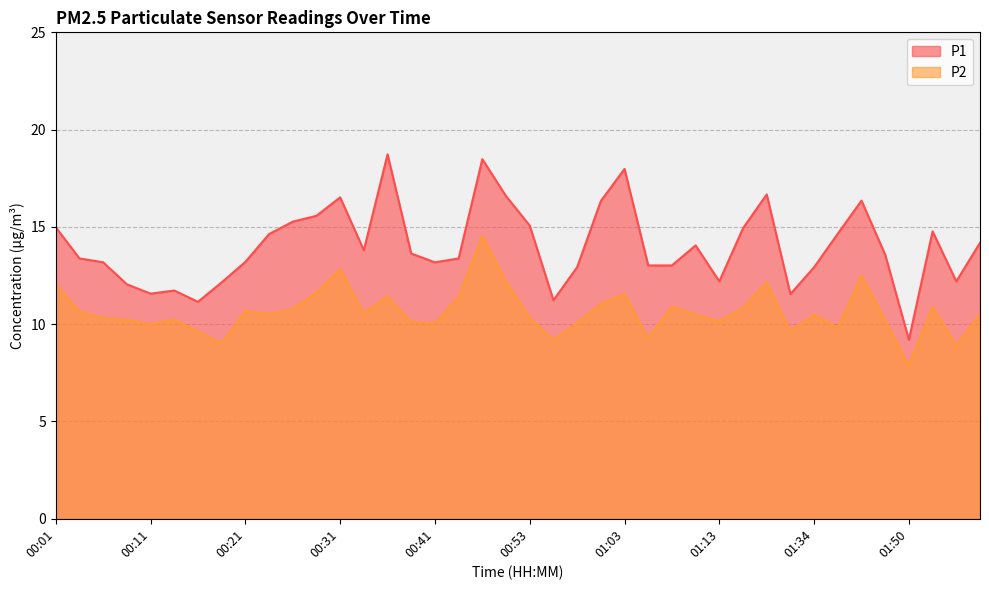

Reading left to right, list all the values displayed in this chart.

P1: 15.0	13.4	13.2	12.1	11.6	11.7	11.2	12.2	13.2	14.6	15.3	15.6	16.5	13.8	18.7	13.6	13.2	13.4	18.5	16.6	15.1	11.2	12.9	16.3	18.0	13.0	13.0	14.1	12.2	14.9	16.7	11.6	12.9	14.7	16.4	13.6	9.2	14.8	12.2	14.2
P2: 12.1	10.7	10.3	10.2	10.0	10.2	9.7	9.0	10.7	10.5	10.8	11.6	12.8	10.6	11.4	10.1	10.1	11.4	14.6	12.2	10.3	9.2	10.1	11.1	11.6	9.3	10.9	10.5	10.2	10.8	12.2	9.7	10.5	9.8	12.5	10.2	7.9	10.9	8.9	10.5